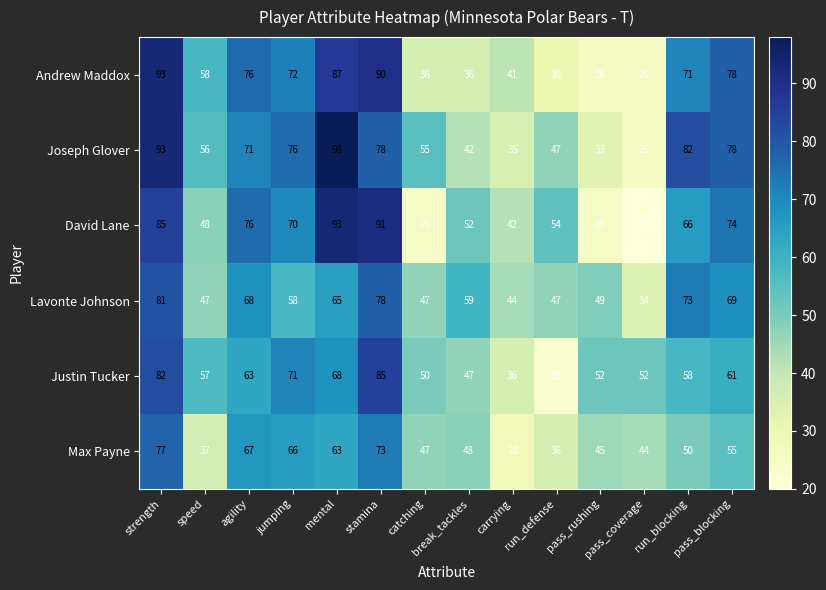

How many data points does each series have?

14